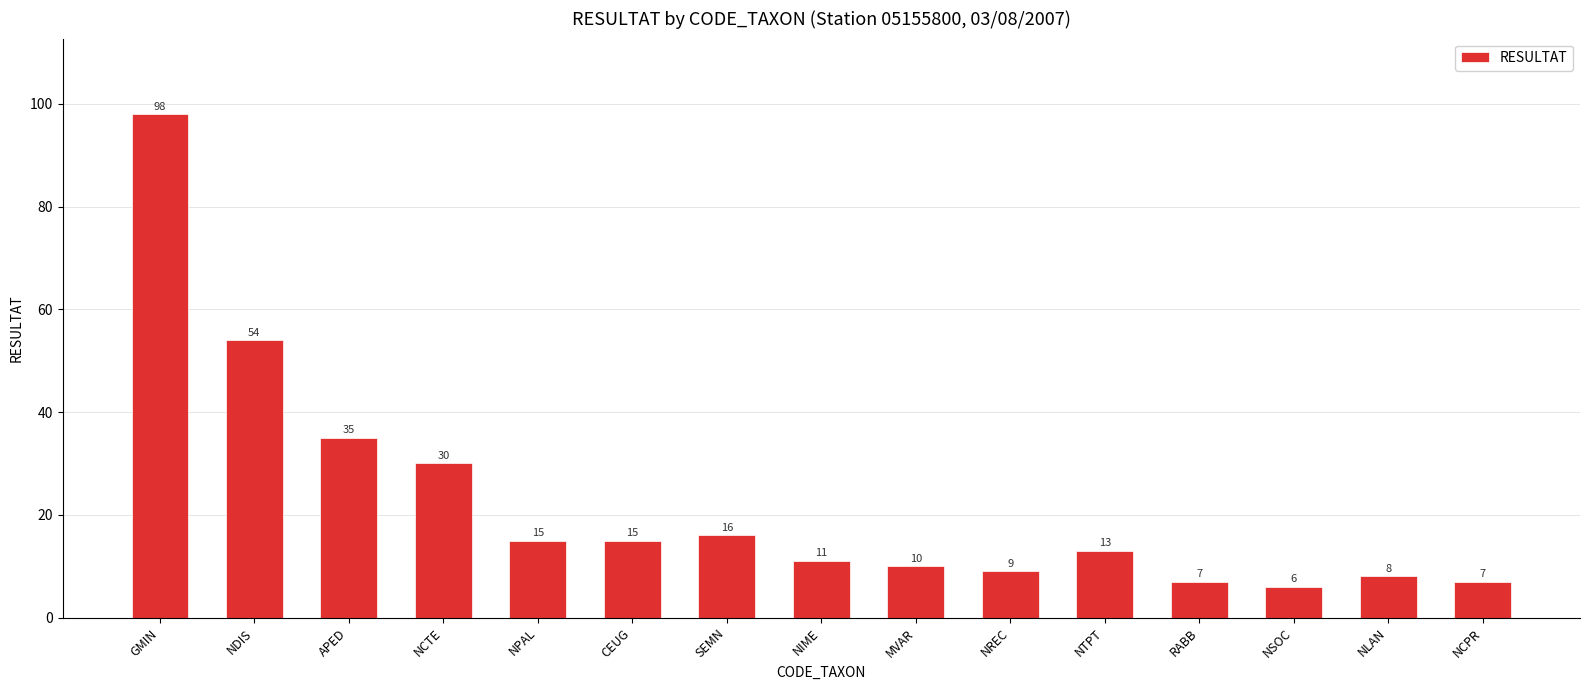

What is the label of the 7th bar from the left?

SEMN